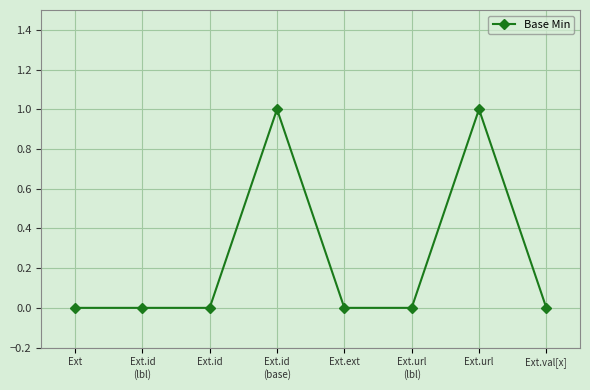

What is the difference between the maximum and minimum values?

1